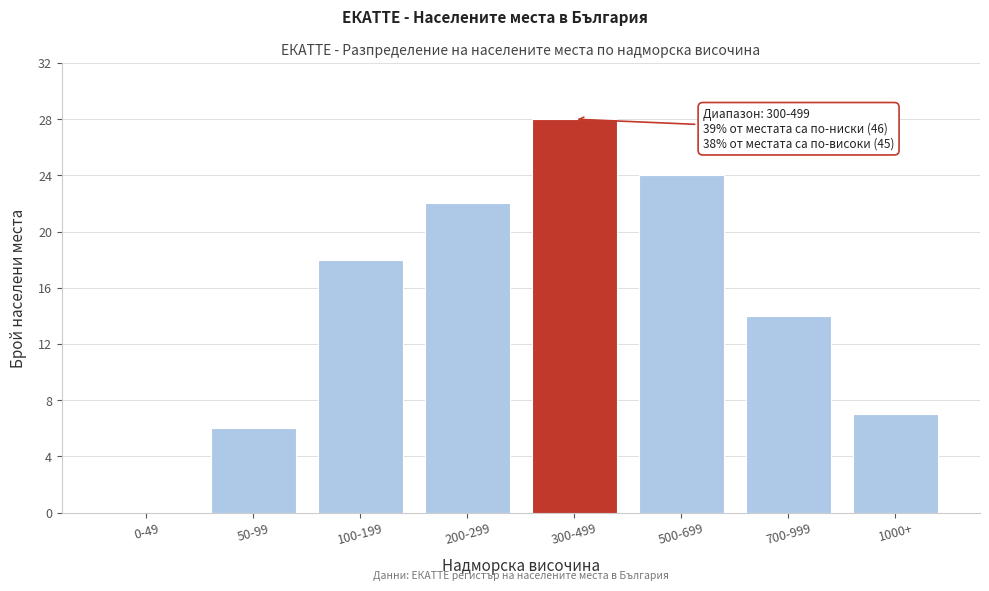

Reading left to right, list all the values displayed in this chart.

0-49=0	50-99=6	100-199=18	200-299=22	300-499=28	500-699=24	700-999=14	1000+=7